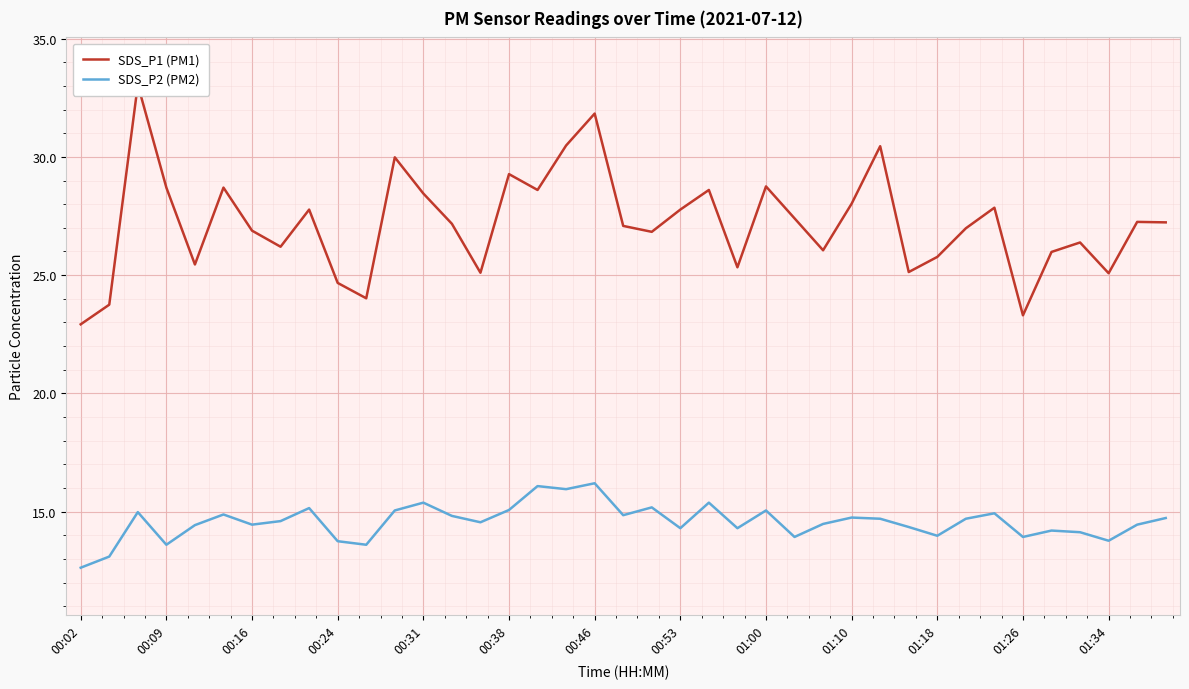

What is the minimum value for SDS_P2 (PM2)?

12.6